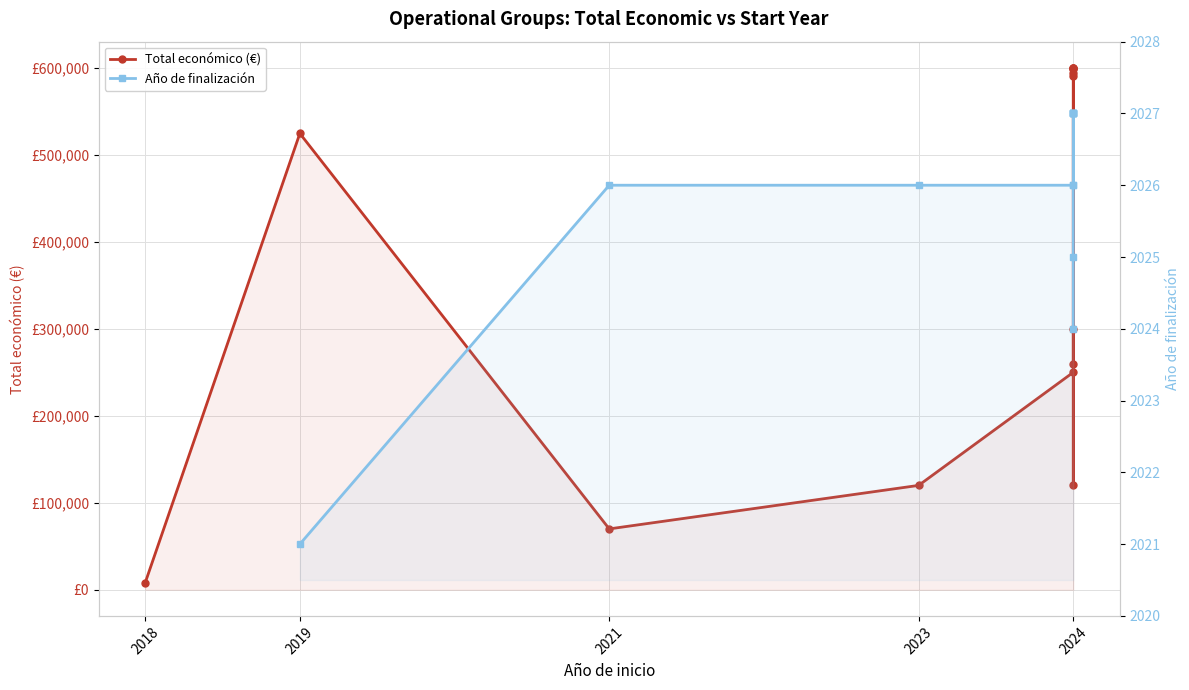

The value at 2021 is 70000. True or false?

True